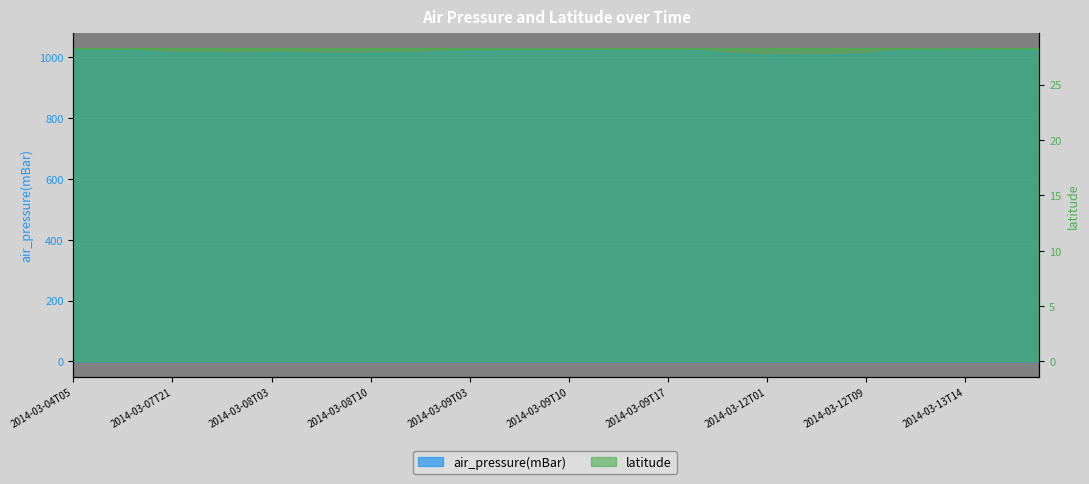

What is the difference between the values at 2014-03-09T10 and 2014-03-06T15?

1.8